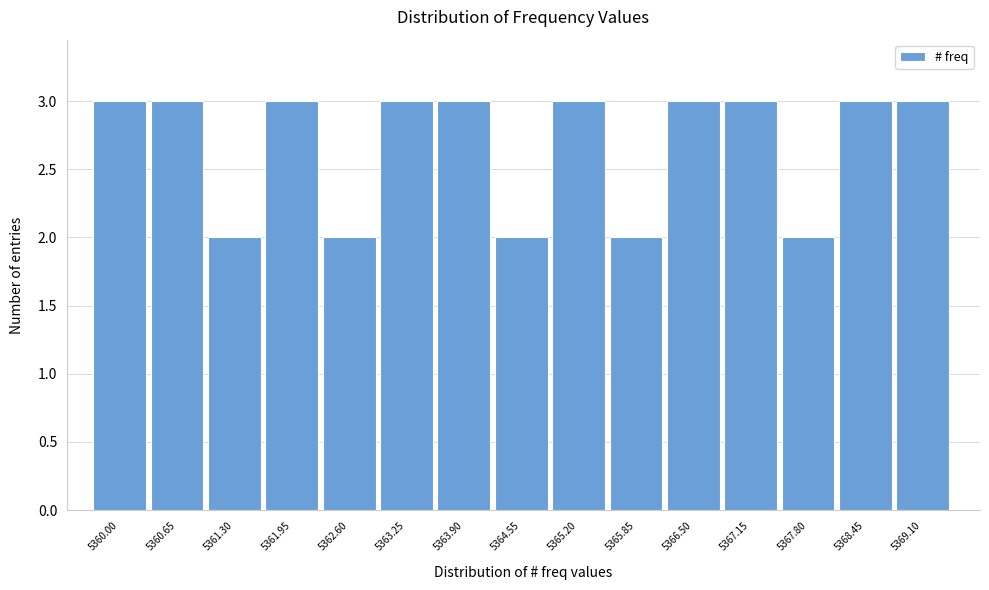

Reading right to left, list all the values displayed in this chart.

5369.10=3	5368.45=3	5367.80=2	5367.15=3	5366.50=3	5365.85=2	5365.20=3	5364.55=2	5363.90=3	5363.25=3	5362.60=2	5361.95=3	5361.30=2	5360.65=3	5360.00=3